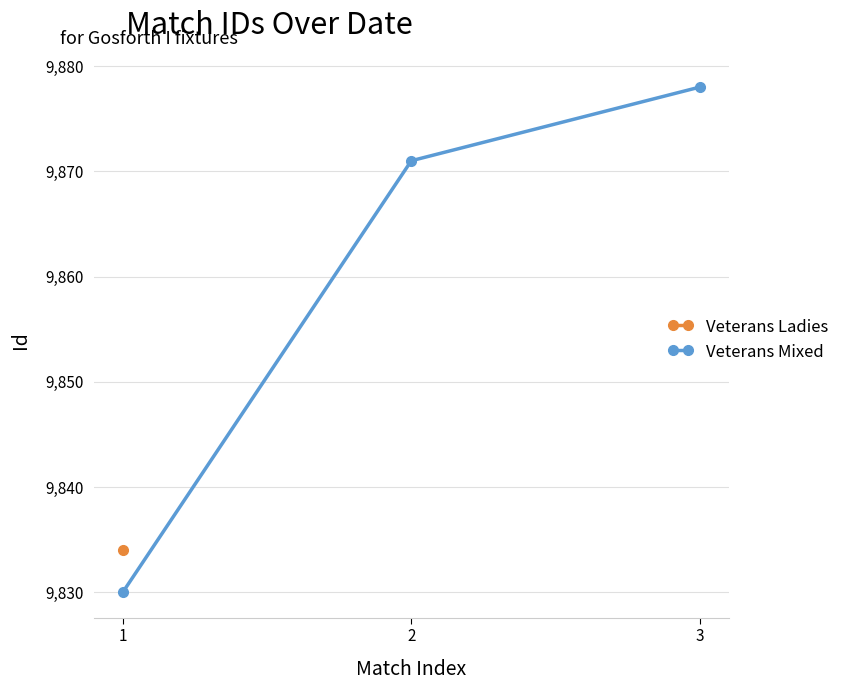

What is the value of the 2nd point from the left?

9871